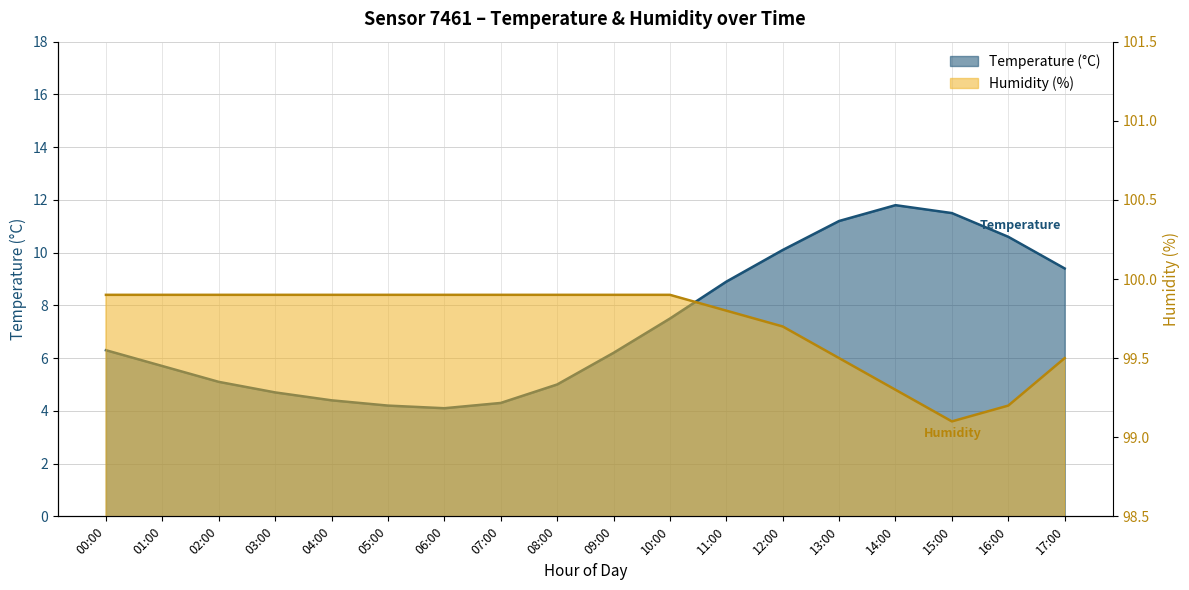

Reading left to right, what are all the values shown in this chart?

temperature: 6.3	5.7	5.1	4.7	4.4	4.2	4.1	4.3	5.0	6.2	7.5	8.9	10.1	11.2	11.8	11.5	10.6	9.4
humidity: 99.9	99.9	99.9	99.9	99.9	99.9	99.9	99.9	99.9	99.9	99.9	99.8	99.7	99.5	99.3	99.1	99.2	99.5